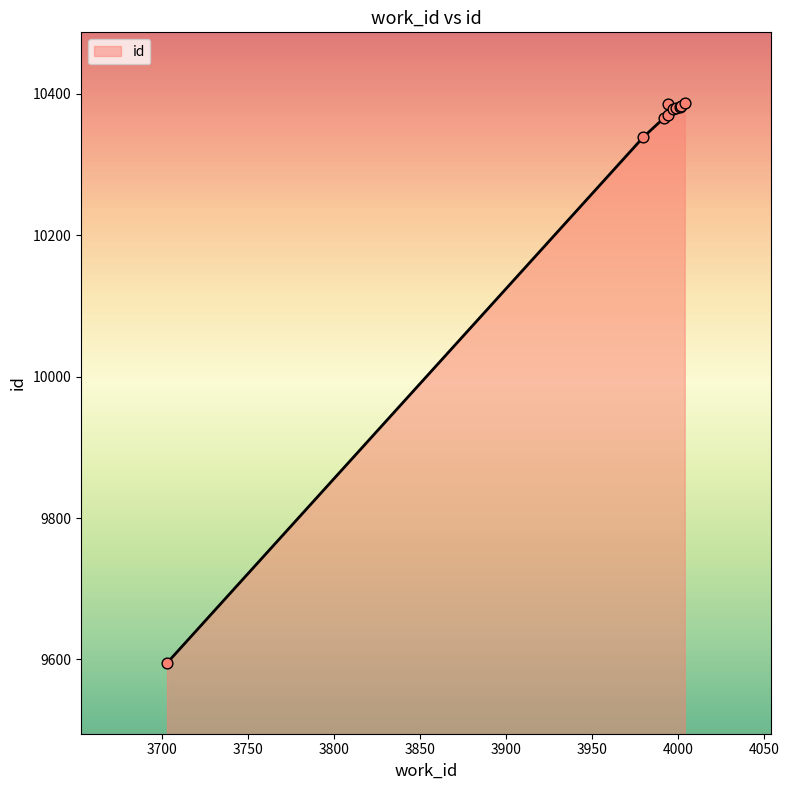

What is the ratio of the value at 3992 to the value at 3980?

1.0